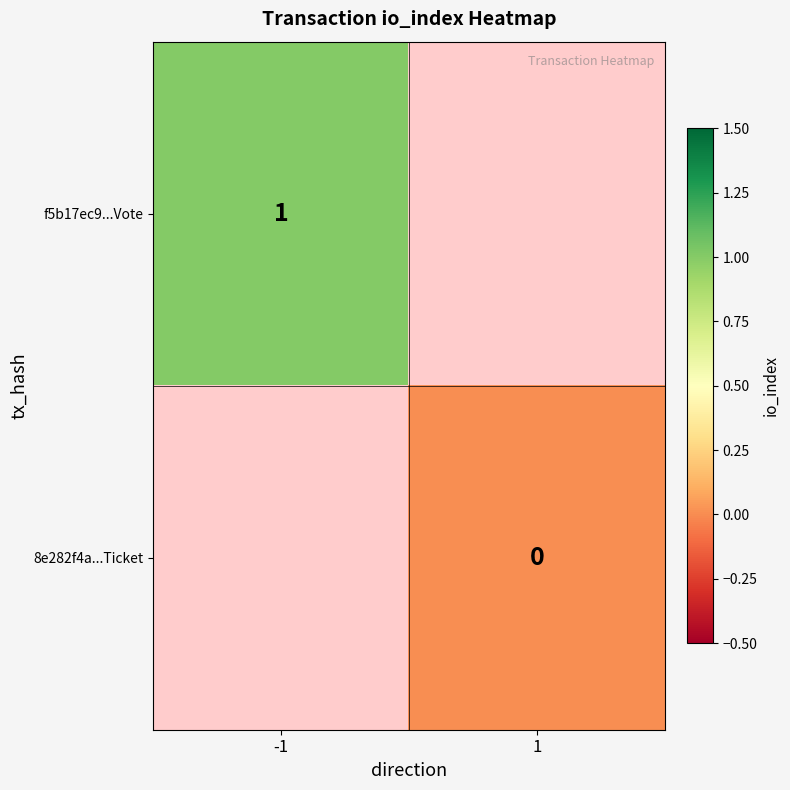

Is it true that f5b17ec9...Vote equals 1 at -1?

True